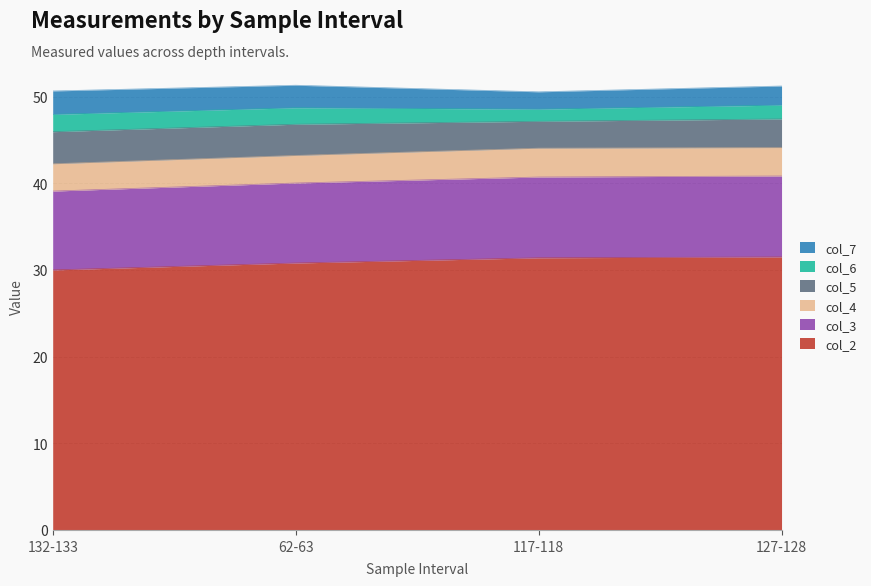

Rank the categories by col_3 value from highest to lowest.

127-128, 117-118, 62-63, 132-133